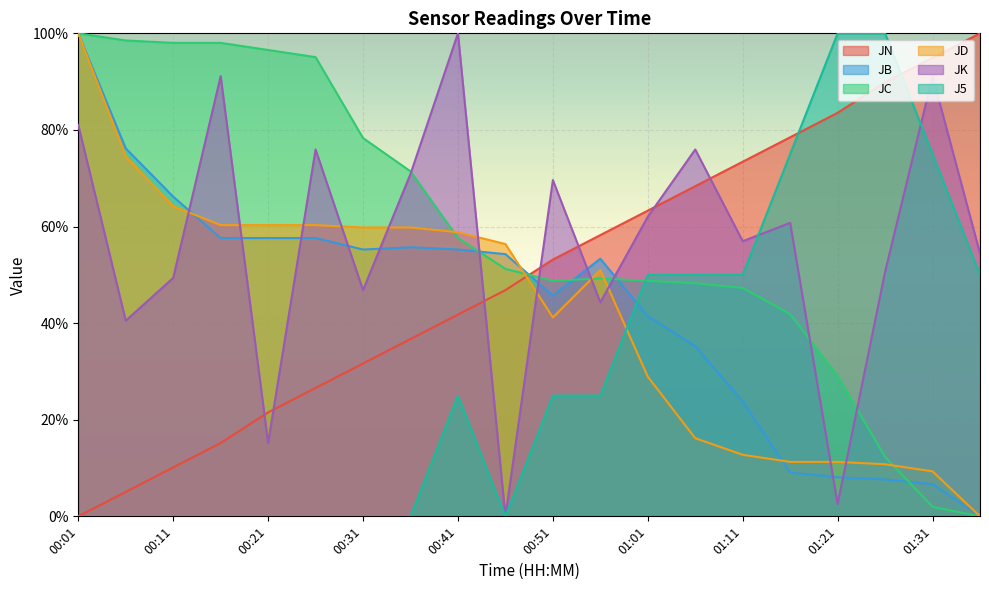

What is the difference between the maximum and minimum values in the JK series?

100.0